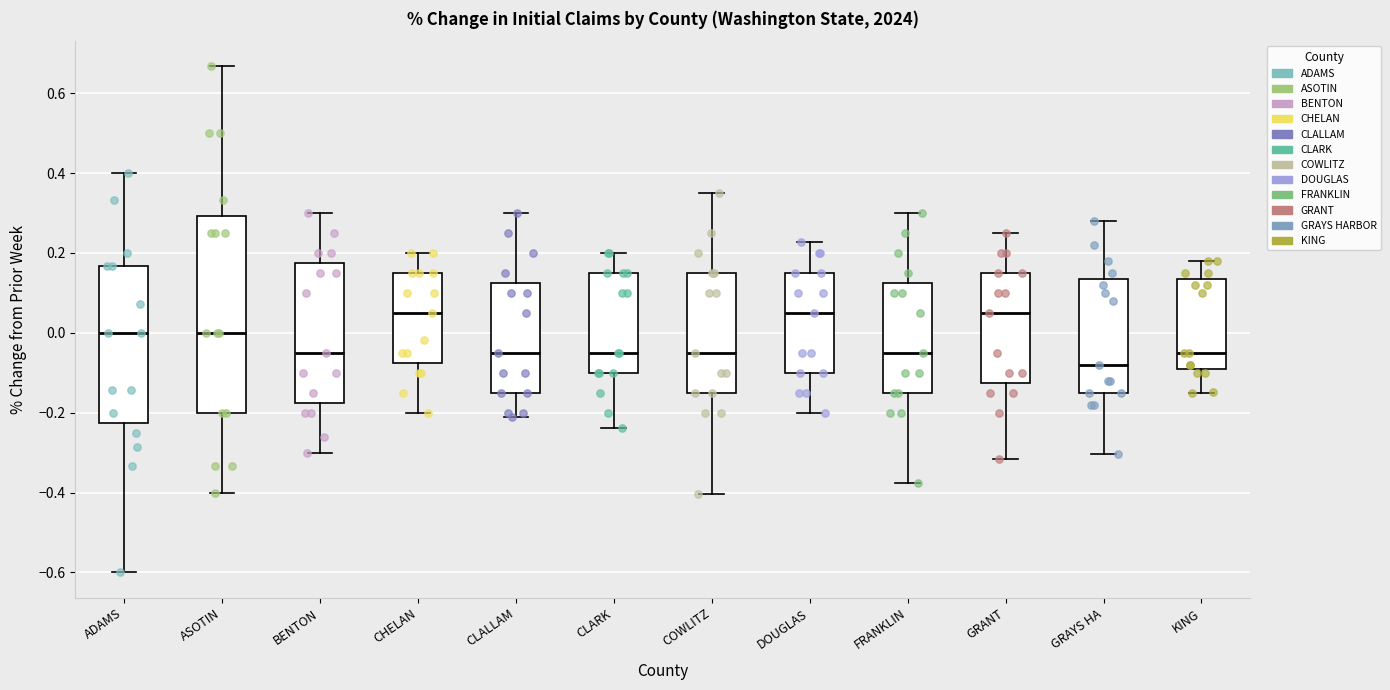

Which box is the tallest, from its lower edge to its upper edge?

ASOTIN